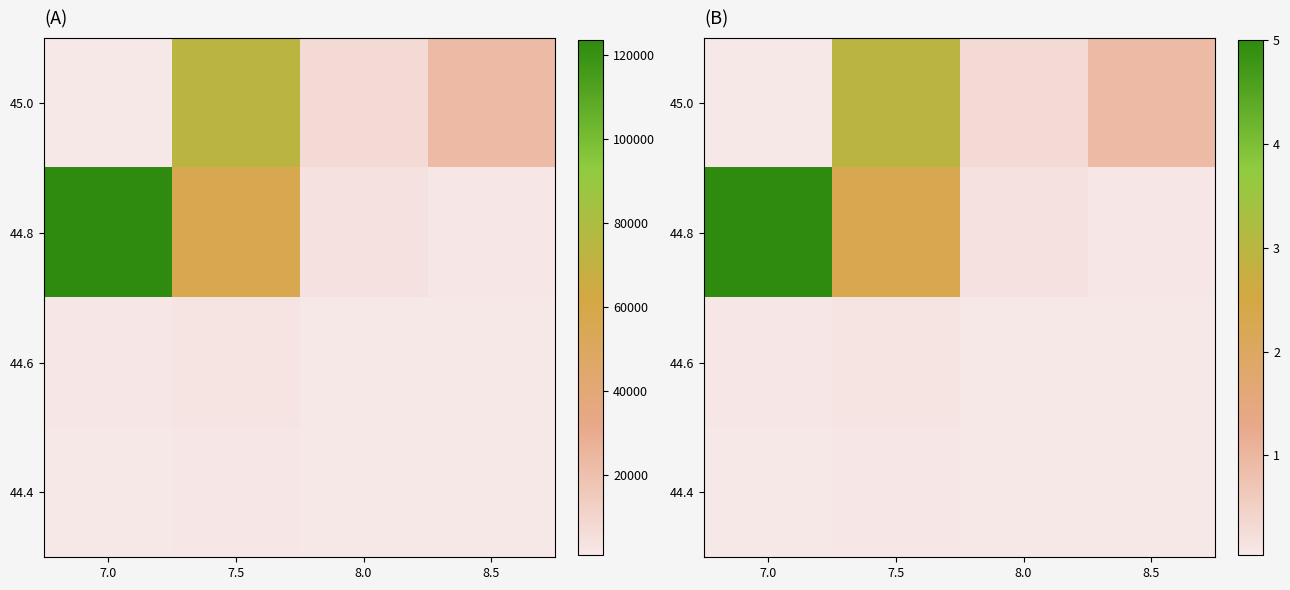

What is the difference between the maximum and minimum values in the 44.6 series?

0.1